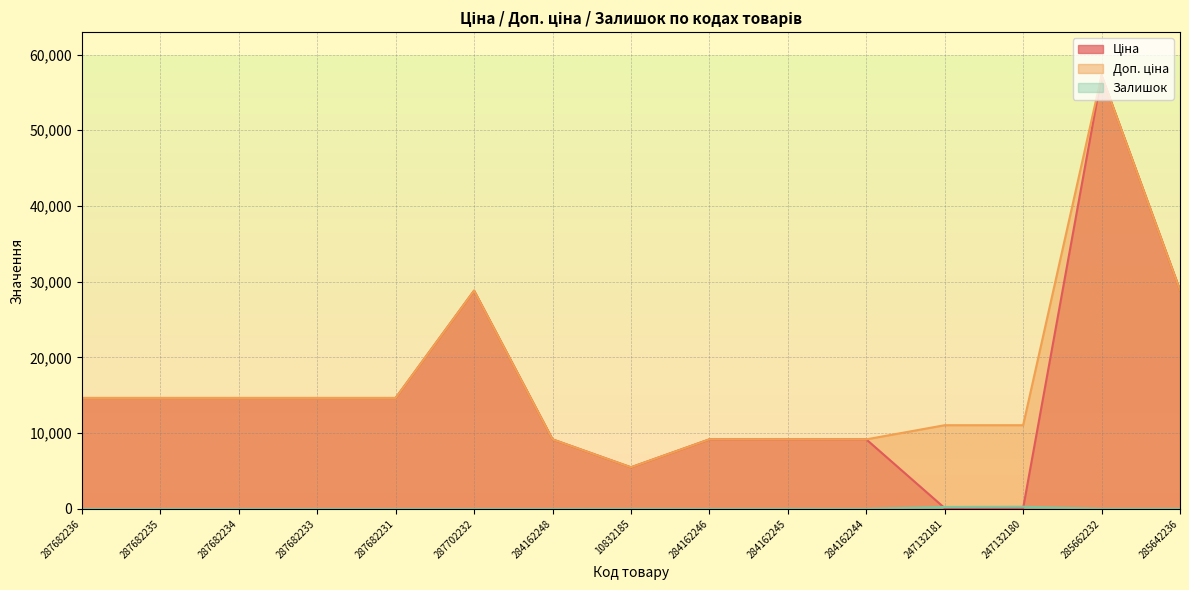

True or false: Залишок and Доп. ціна intersect in this chart.

False